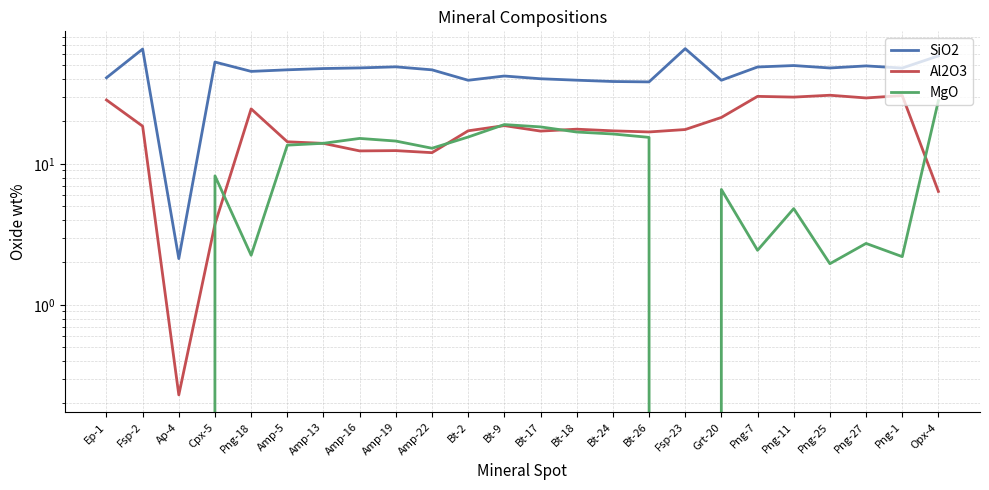

At which label does SiO2 first exceed 47?

Fsp-2